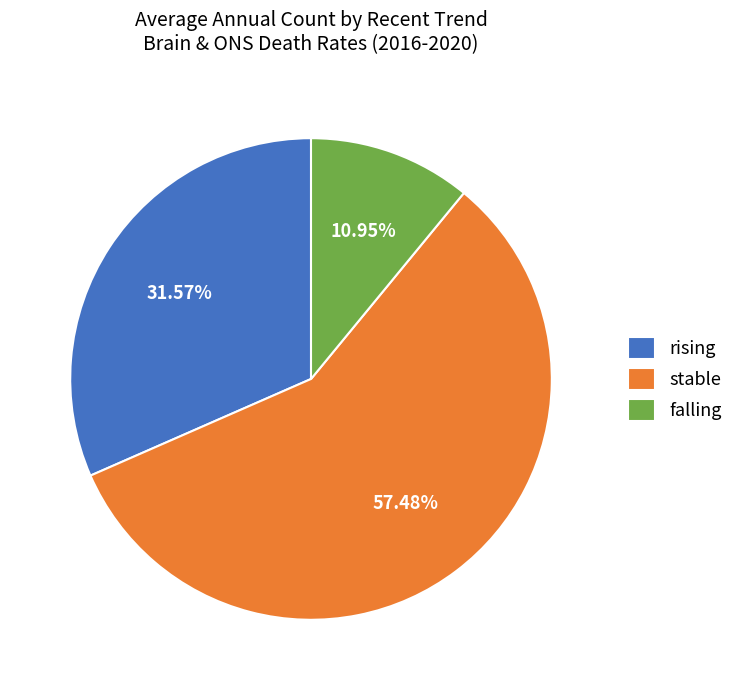

To the nearest percent, what is the average slice percentage?

33%